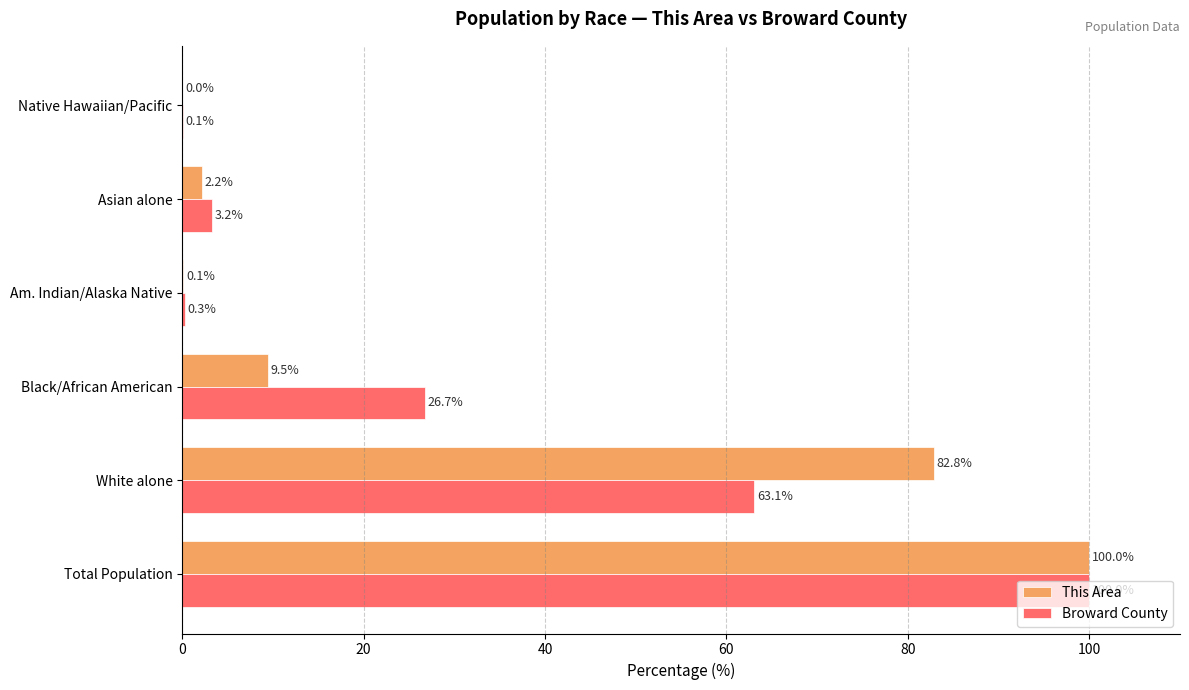

At which category is the sum across all series the highest?

Total Population